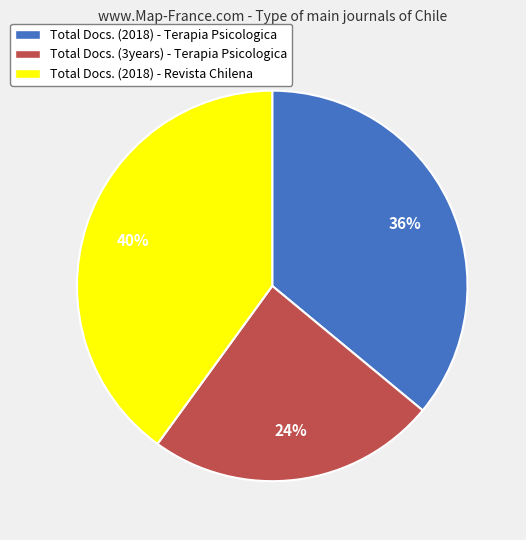

Between Total Docs. (3years) - Terapia Psicologica and Total Docs. (2018) - Terapia Psicologica, which is larger?

Total Docs. (2018) - Terapia Psicologica